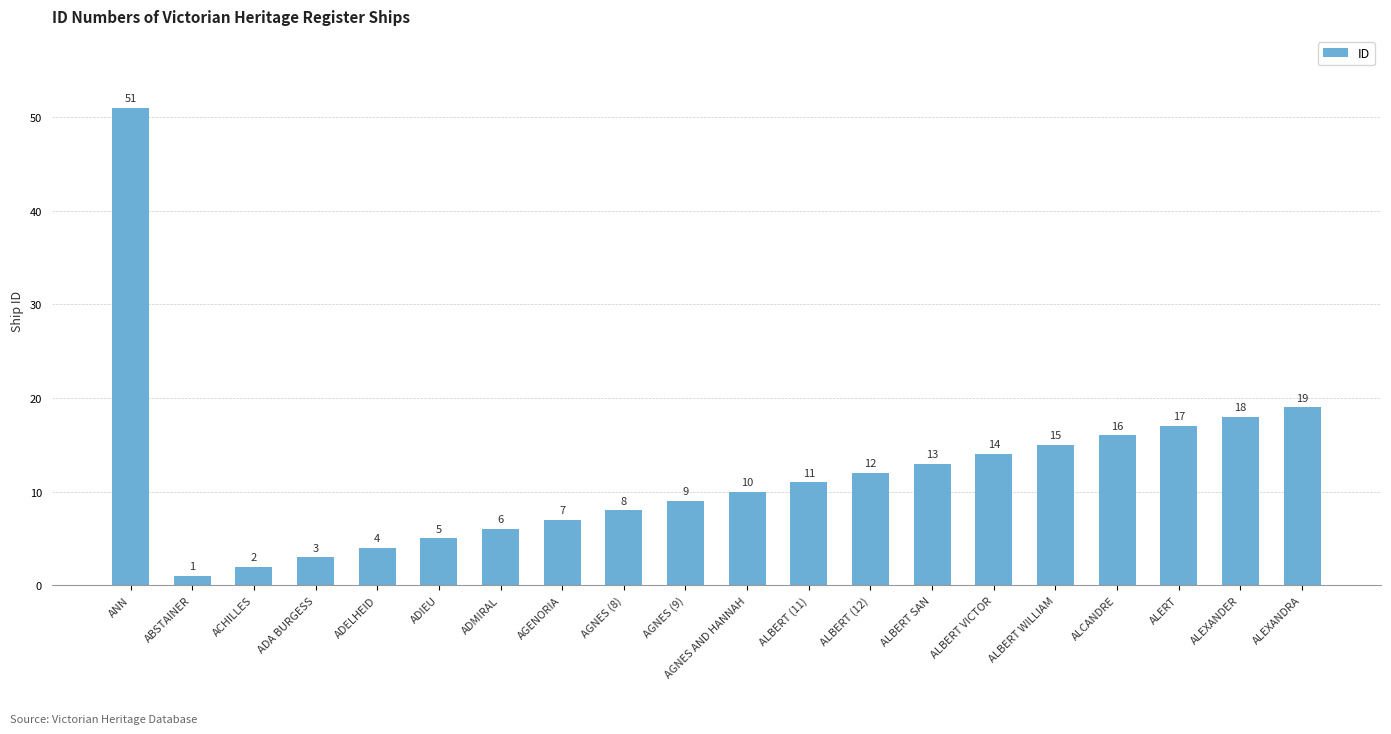

What is the average value?

12